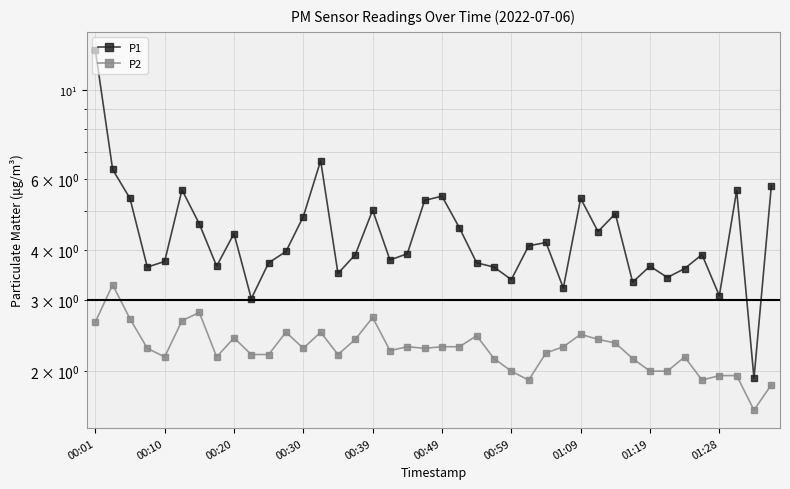

Which series has the largest range (max minus min)?

P1